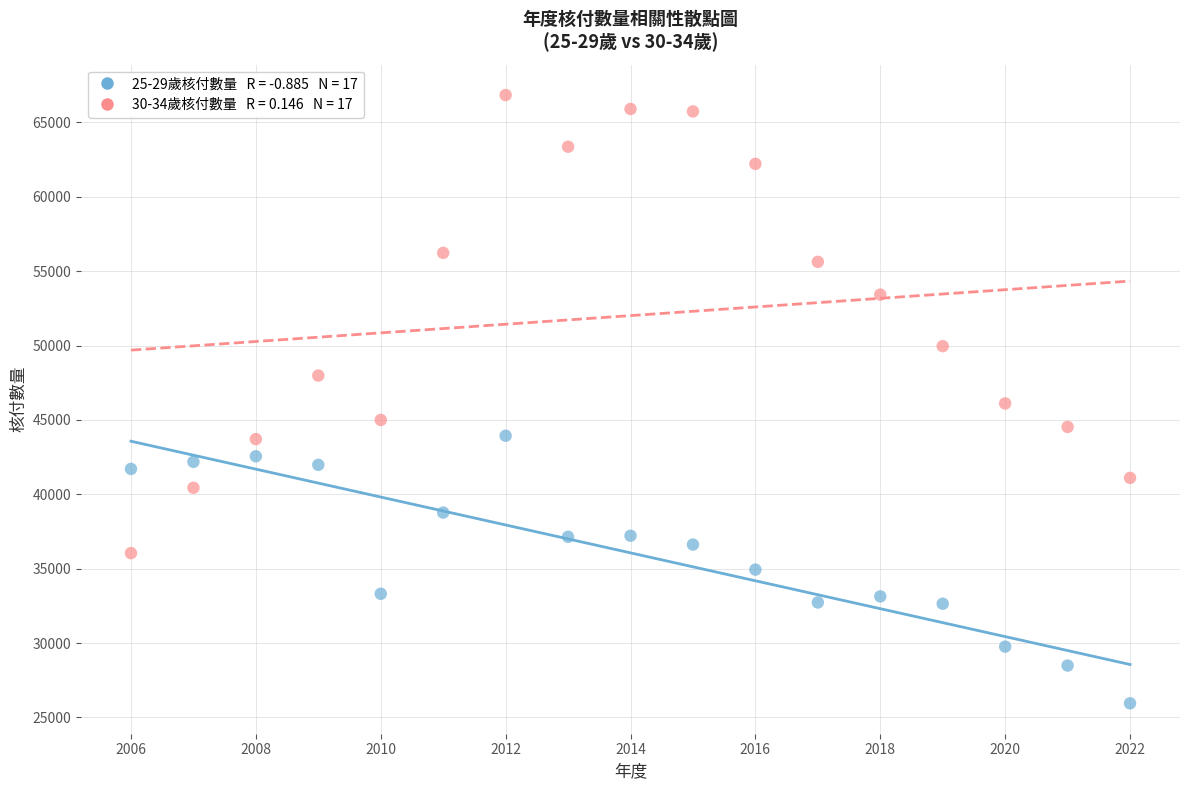

Across all data points, what is the range of X values (max minus min)?

16